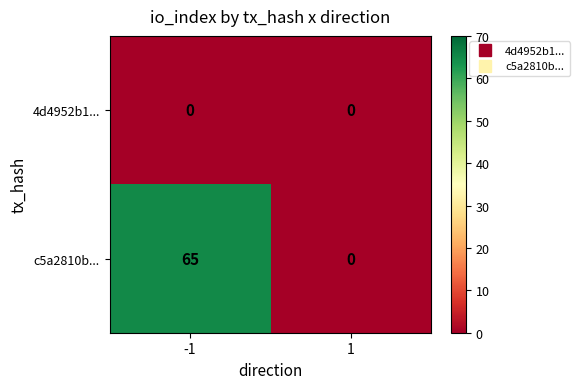

What is the greatest value displayed?

65